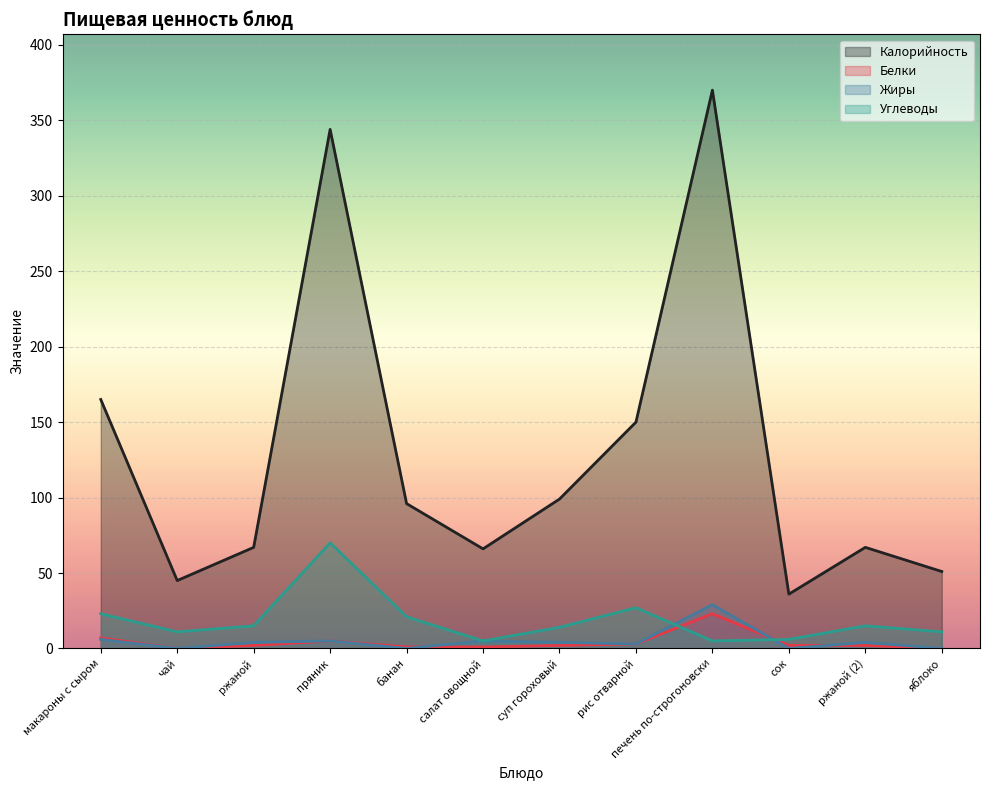

Which series has the widest spread of values?

Калорийность